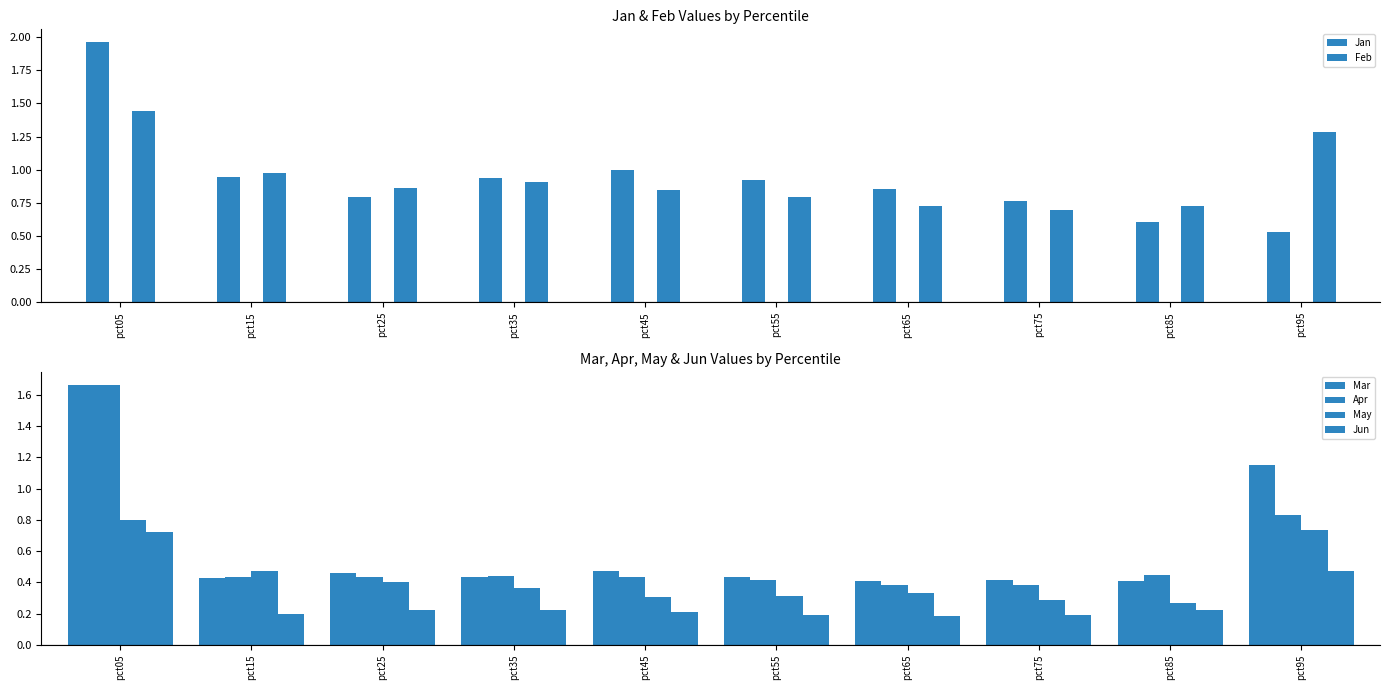

Reading left to right, what are all the values shown in this chart?

Jan: pct05=2.0	pct15=0.9	pct25=0.8	pct35=0.9	pct45=1.0	pct55=0.9	pct65=0.9	pct75=0.8	pct85=0.6	pct95=0.5
Feb: pct05=1.4	pct15=1.0	pct25=0.9	pct35=0.9	pct45=0.9	pct55=0.8	pct65=0.7	pct75=0.7	pct85=0.7	pct95=1.3
Mar: pct05=1.7	pct15=0.4	pct25=0.5	pct35=0.4	pct45=0.5	pct55=0.4	pct65=0.4	pct75=0.4	pct85=0.4	pct95=1.1
Apr: pct05=1.7	pct15=0.4	pct25=0.4	pct35=0.4	pct45=0.4	pct55=0.4	pct65=0.4	pct75=0.4	pct85=0.4	pct95=0.8
May: pct05=0.8	pct15=0.5	pct25=0.4	pct35=0.4	pct45=0.3	pct55=0.3	pct65=0.3	pct75=0.3	pct85=0.3	pct95=0.7
Jun: pct05=0.7	pct15=0.2	pct25=0.2	pct35=0.2	pct45=0.2	pct55=0.2	pct65=0.2	pct75=0.2	pct85=0.2	pct95=0.5